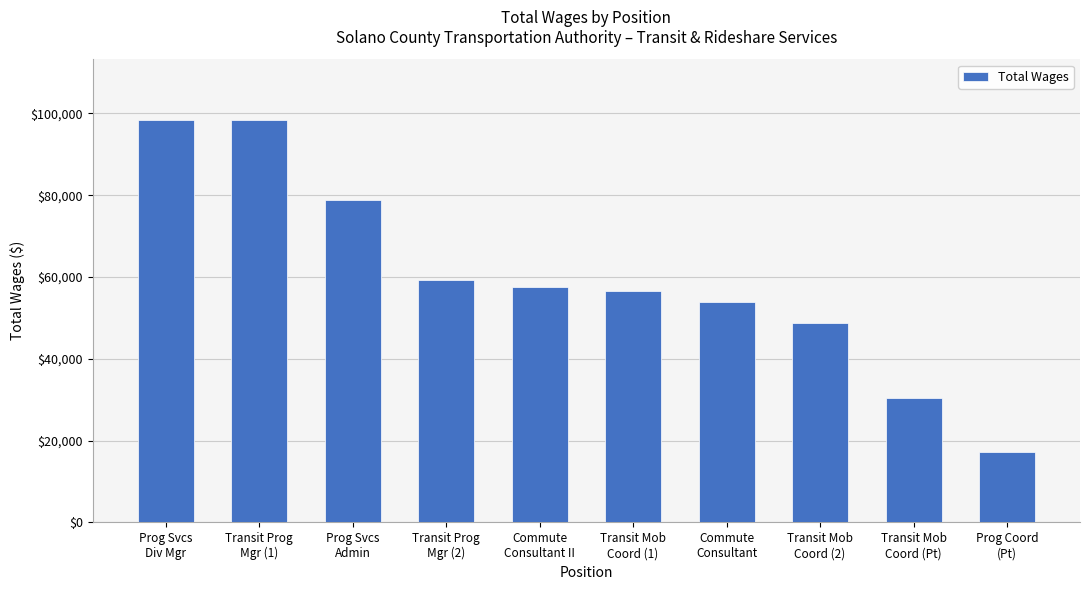

Approximately how many times larger is the value at Prog Svcs
Div Mgr compared to Prog Svcs
Admin?

1.2